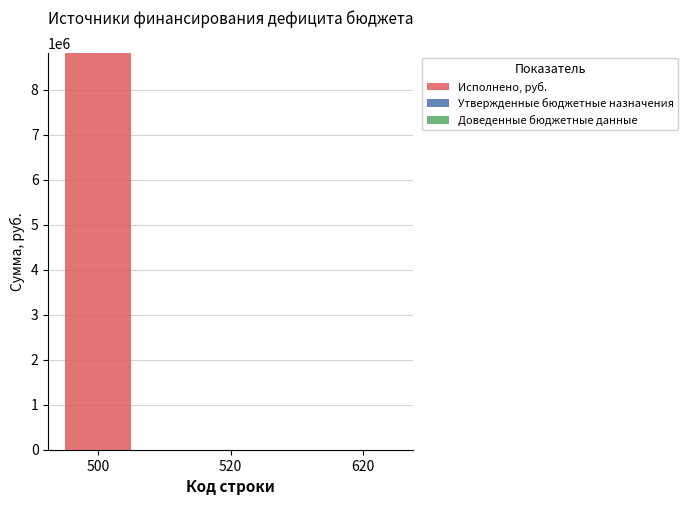

What is the change in value from 500 to 620?

-8819692.4